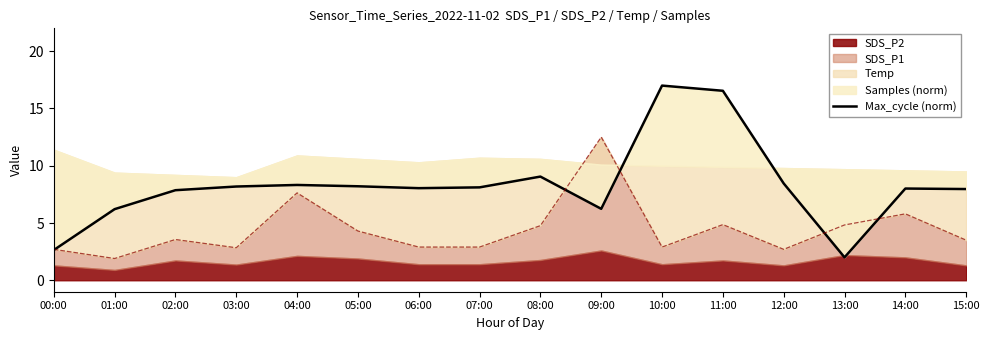

What is the sum of all values?

132.9